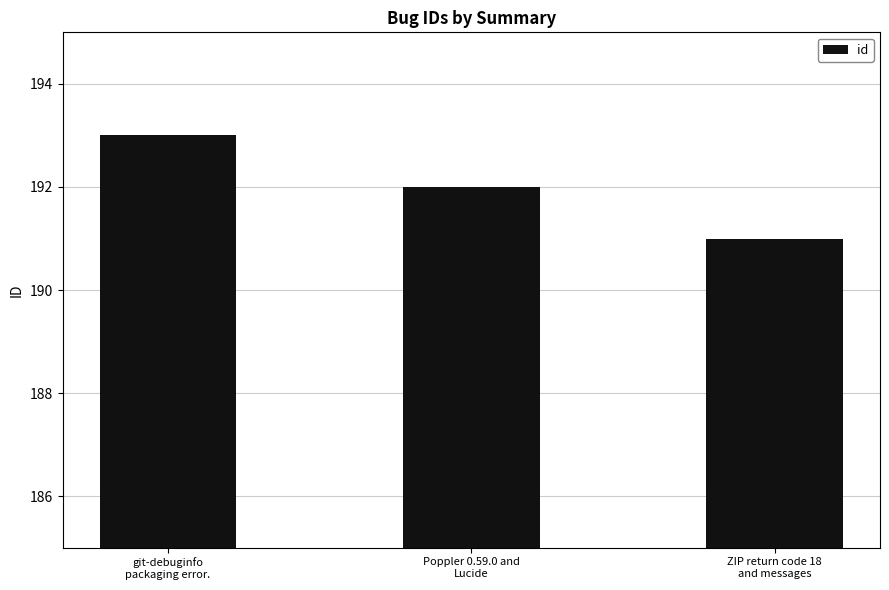

Approximately how many times larger is the value at git-debuginfo
packaging error. compared to Poppler 0.59.0 and
Lucide?

1.0